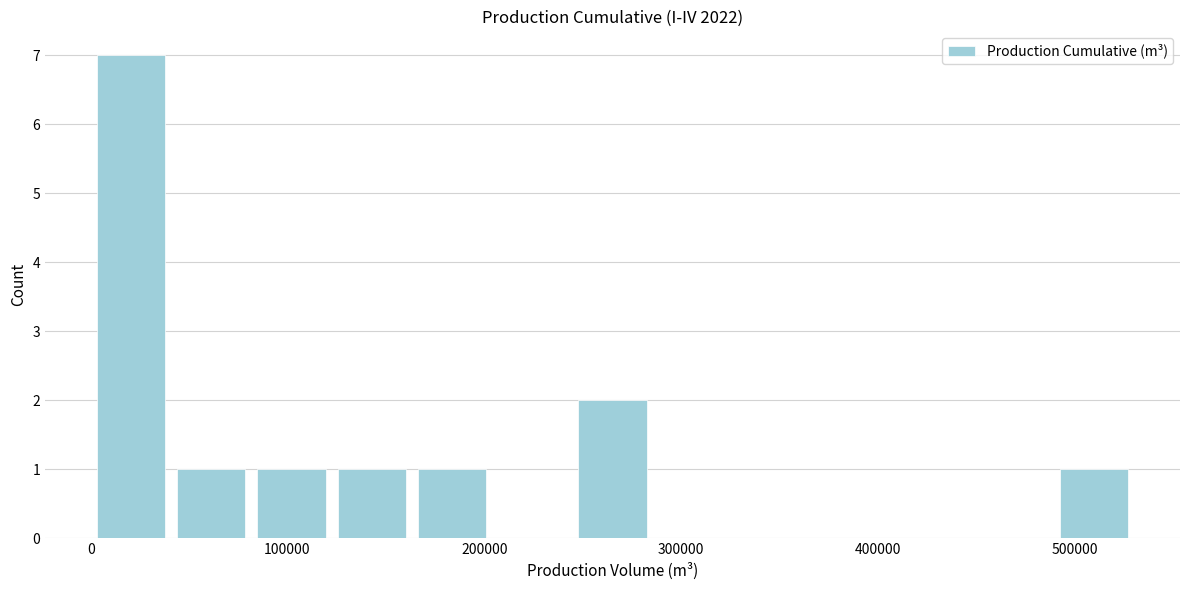

Over which range of the x-axis is the bar tallest?

0 to 40000